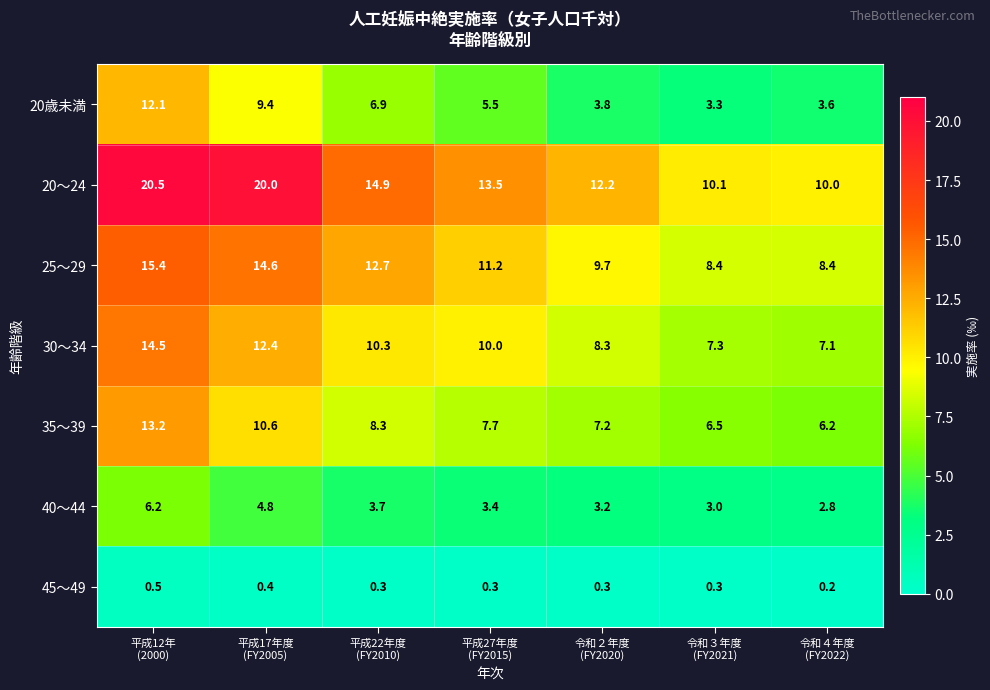

At which category is the sum across all series the highest?

平成12年
(2000)